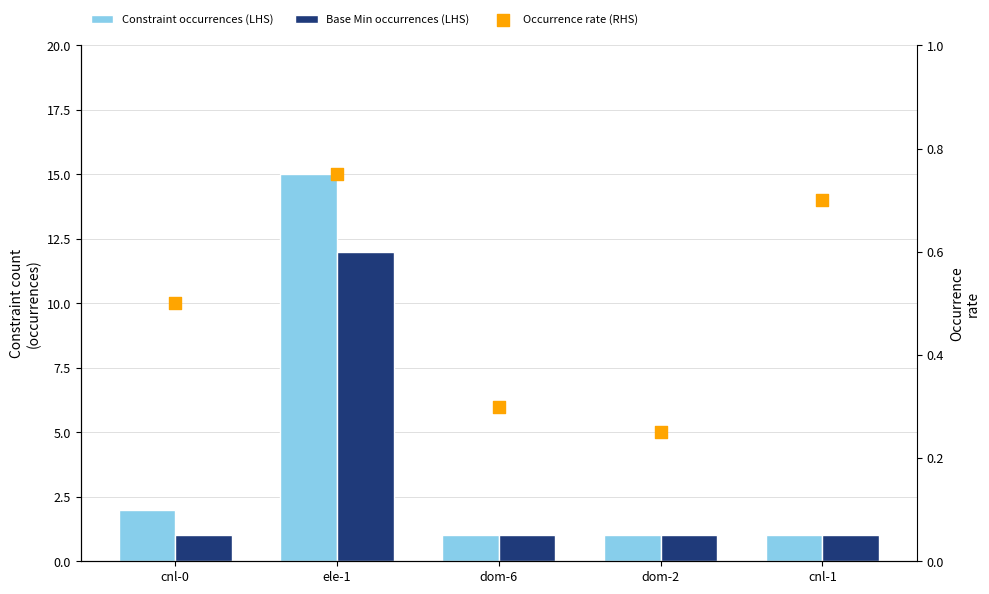

At how many categories does at least one series exceed 2?

1